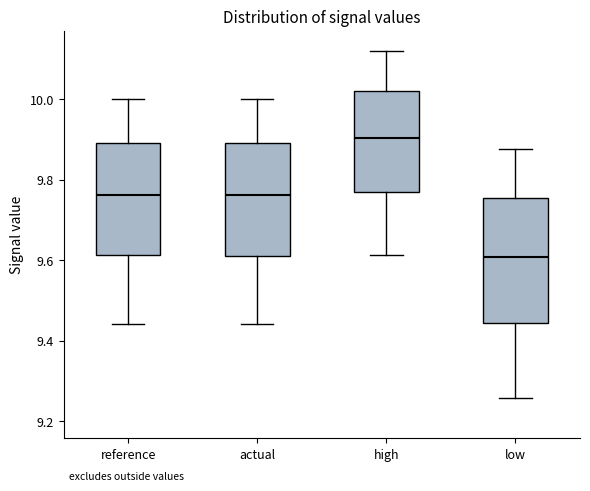

Which box has the highest median line?

high